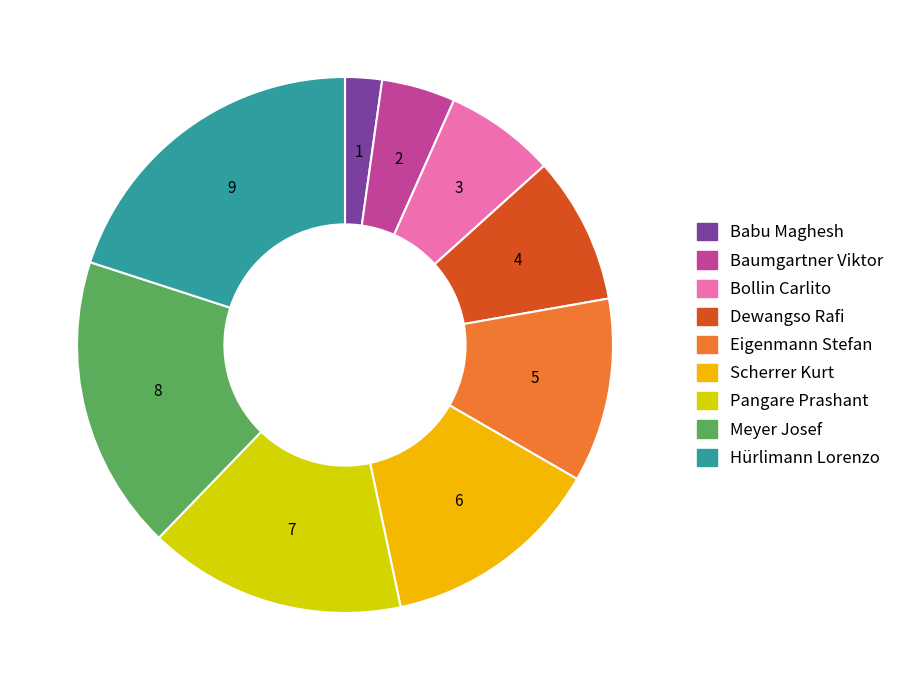

Is there any slice that represents more than half of the pie?

No